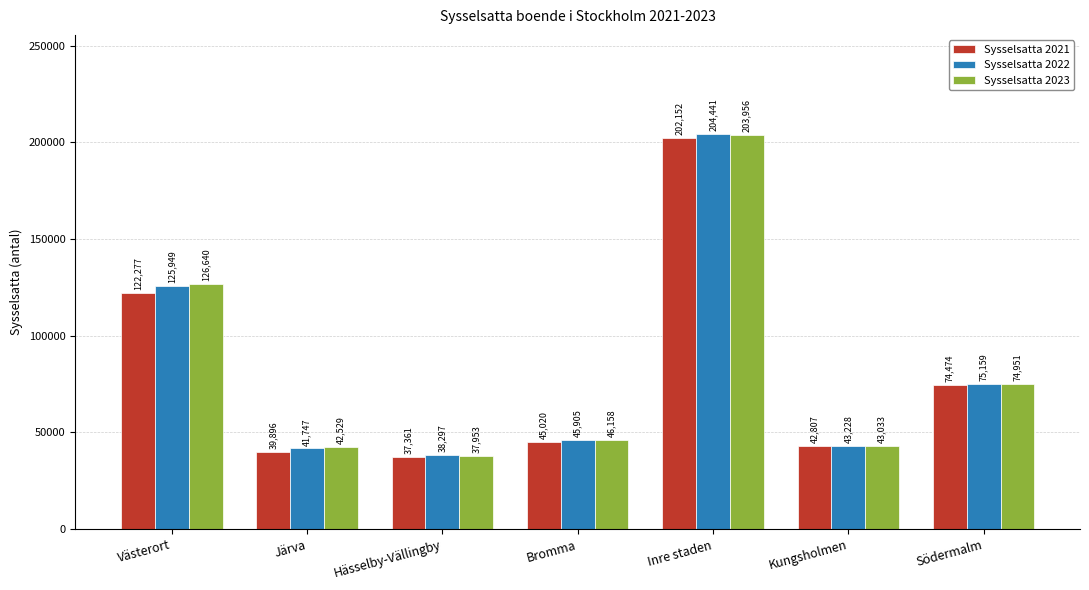

What is the difference between the Sysselsatta 2021 values at Västerort and Södermalm?

47803